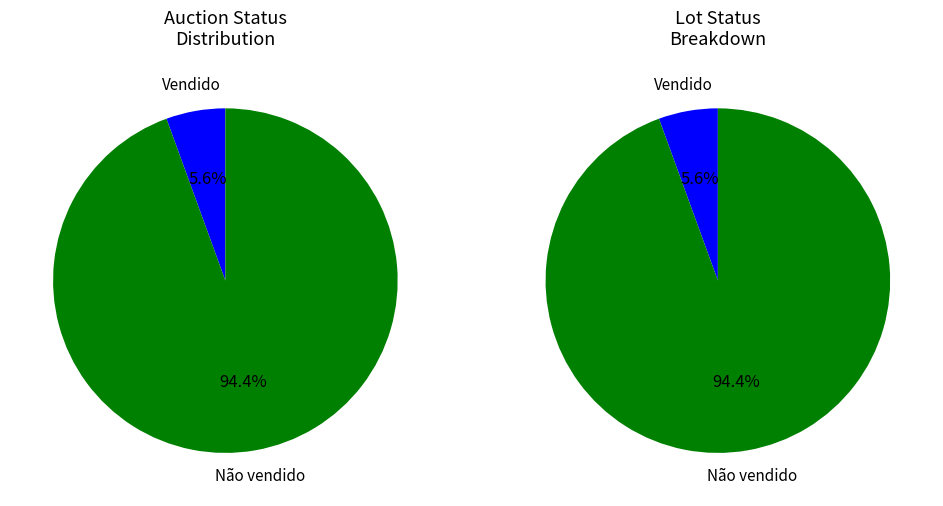

How much of the chart is everything except Não vendido?

5.6%